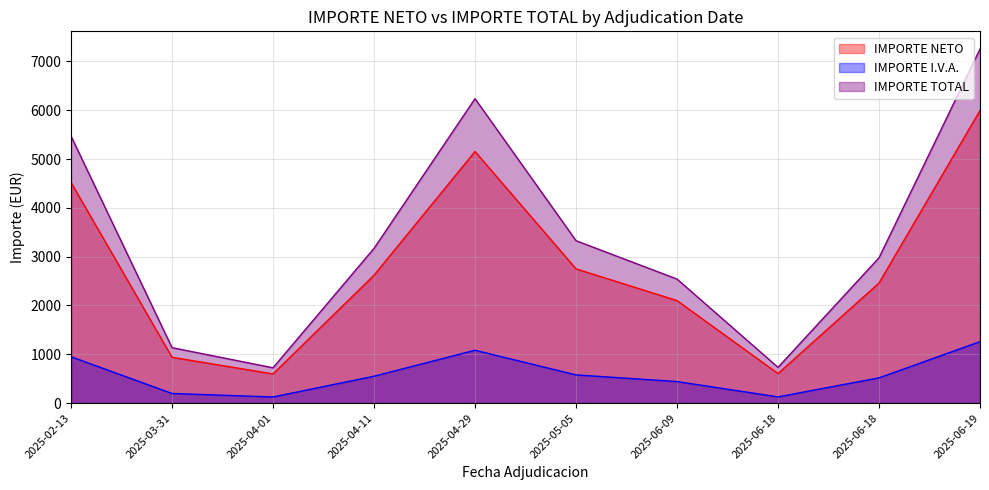

Which series has the widest spread of values?

IMPORTE TOTAL